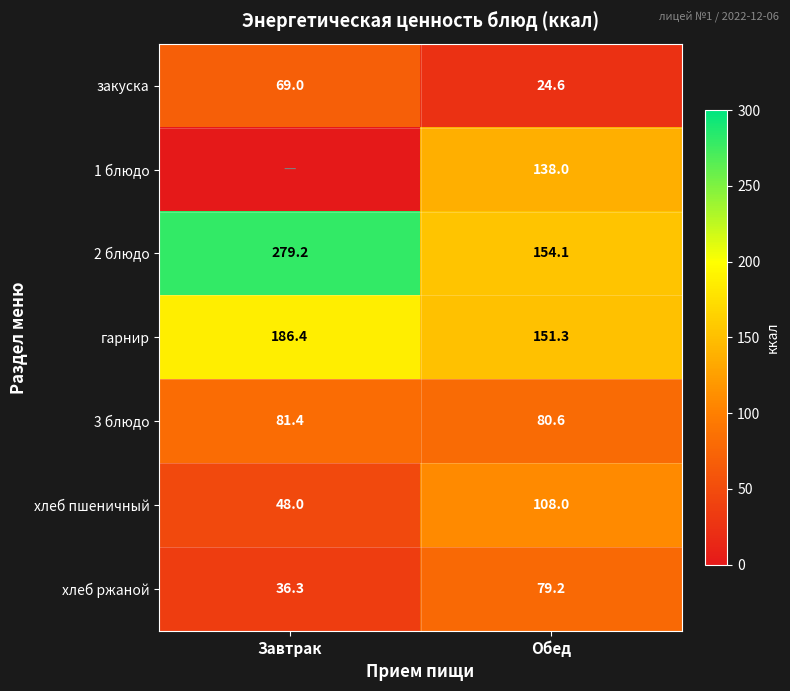

At which category is the sum across all series the highest?

Обед